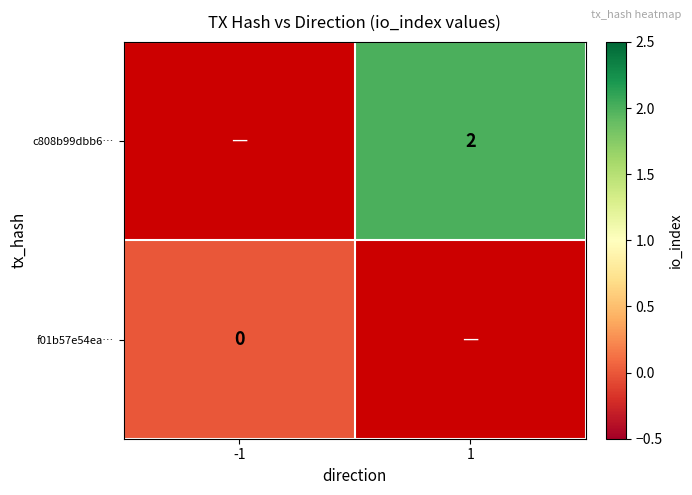

The value of c808b99dbb6… at 1 is 2. True or false?

True